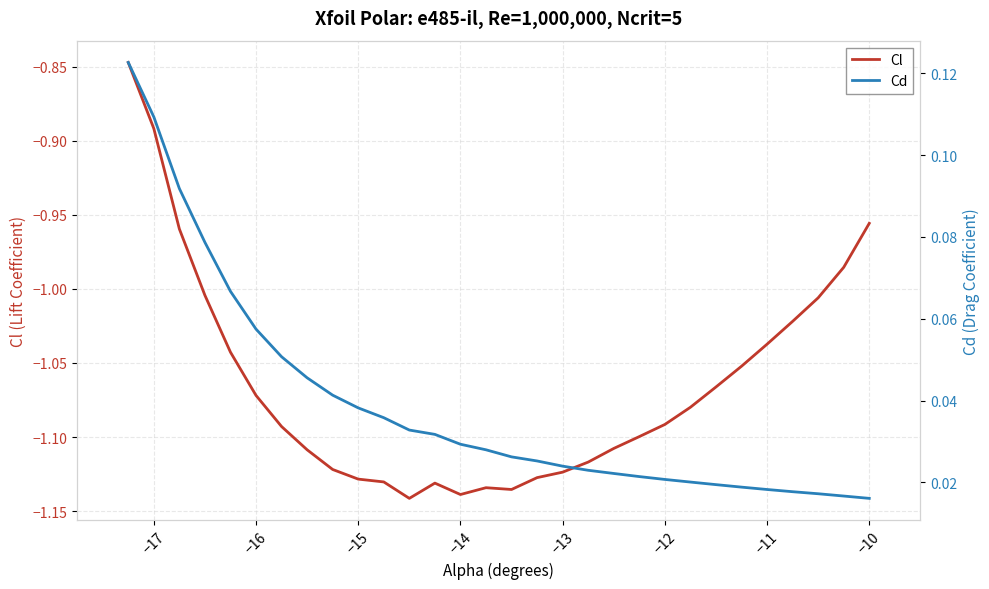

Does the chart display data point markers on the line(s)?

No